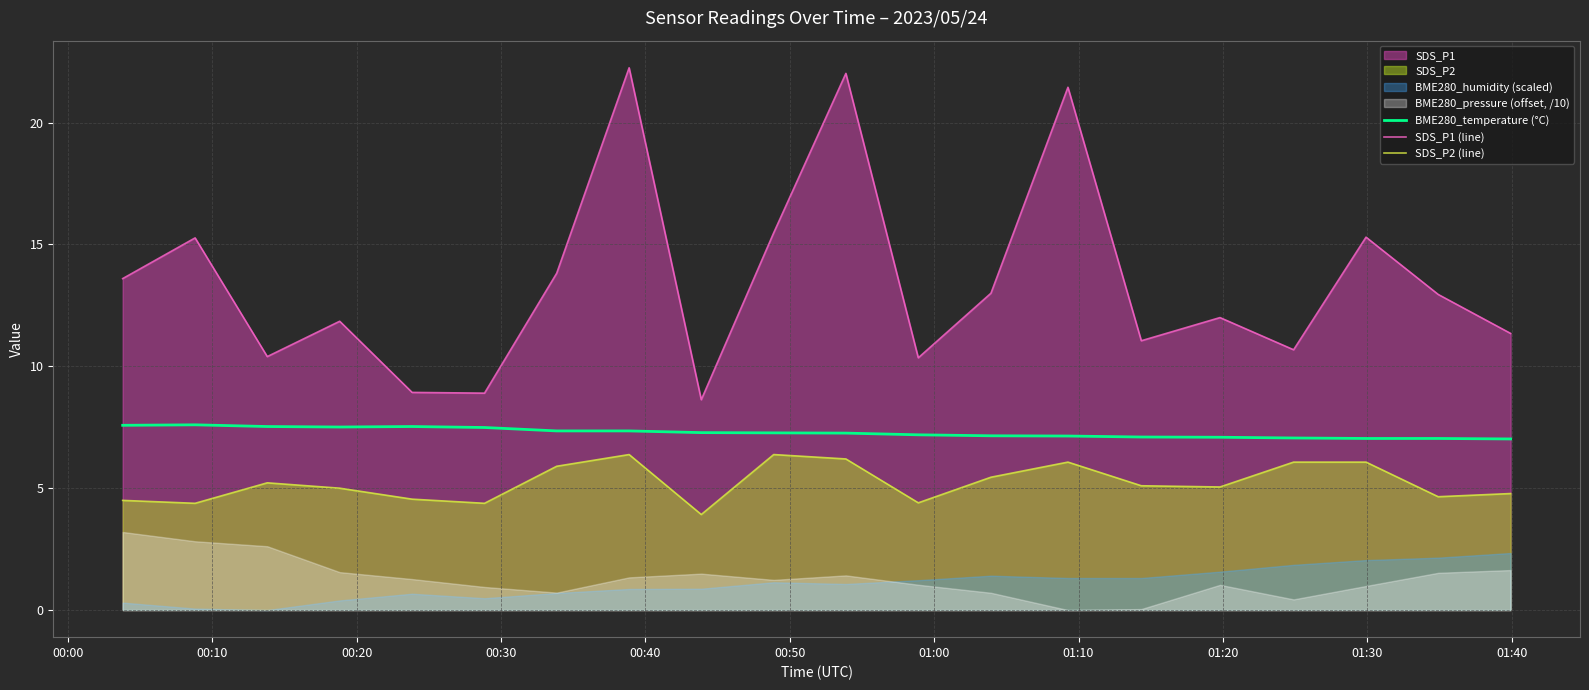

True or false: SDS_P2 (line) has more than 1 interior local peaks.

True